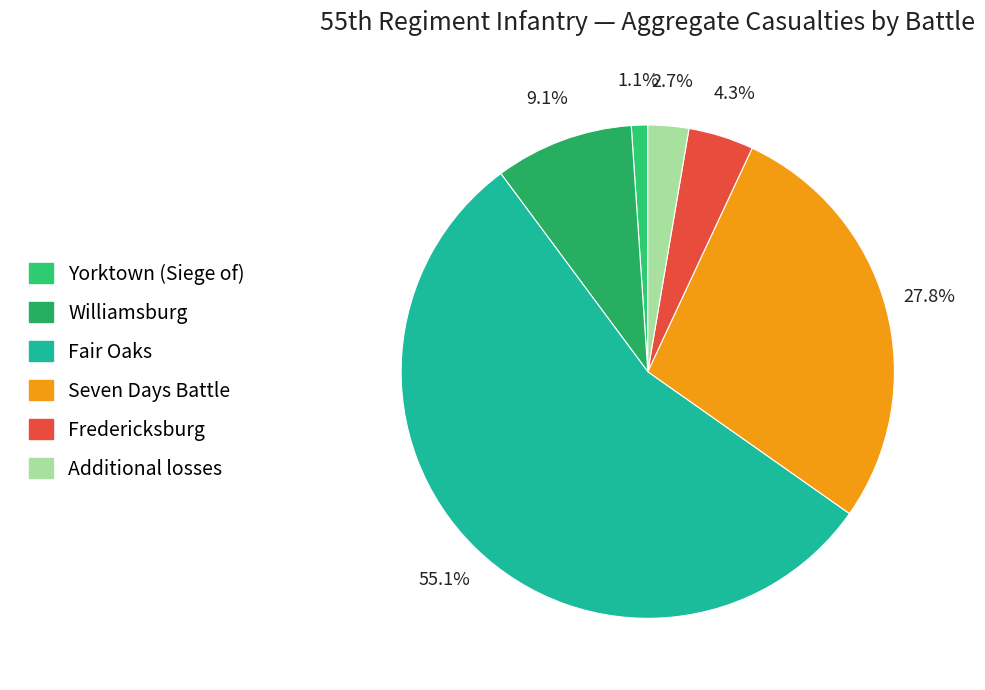

To the nearest percent, what is the average slice percentage?

17%